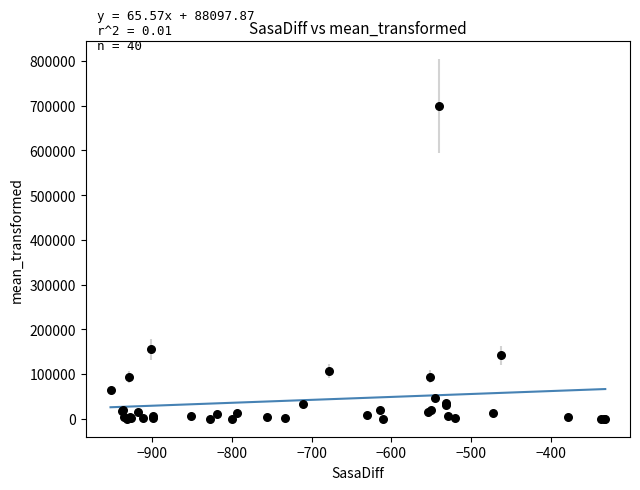

What Y value in the scatter plot is closest to 350000?

155007.0